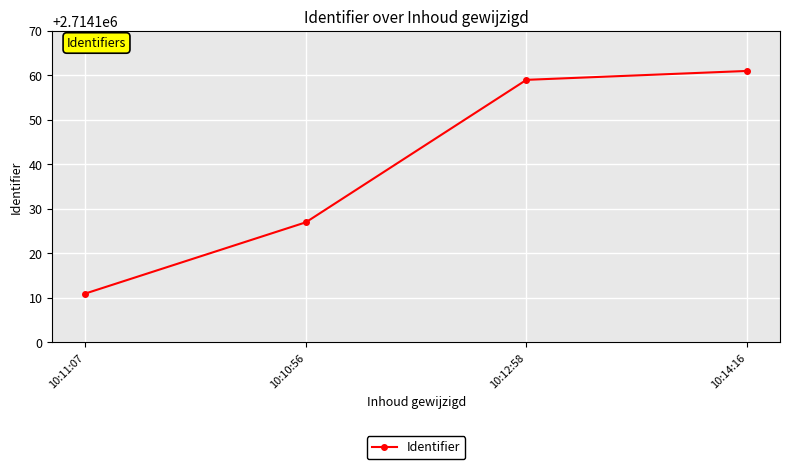

How many values are below 2714159?

2